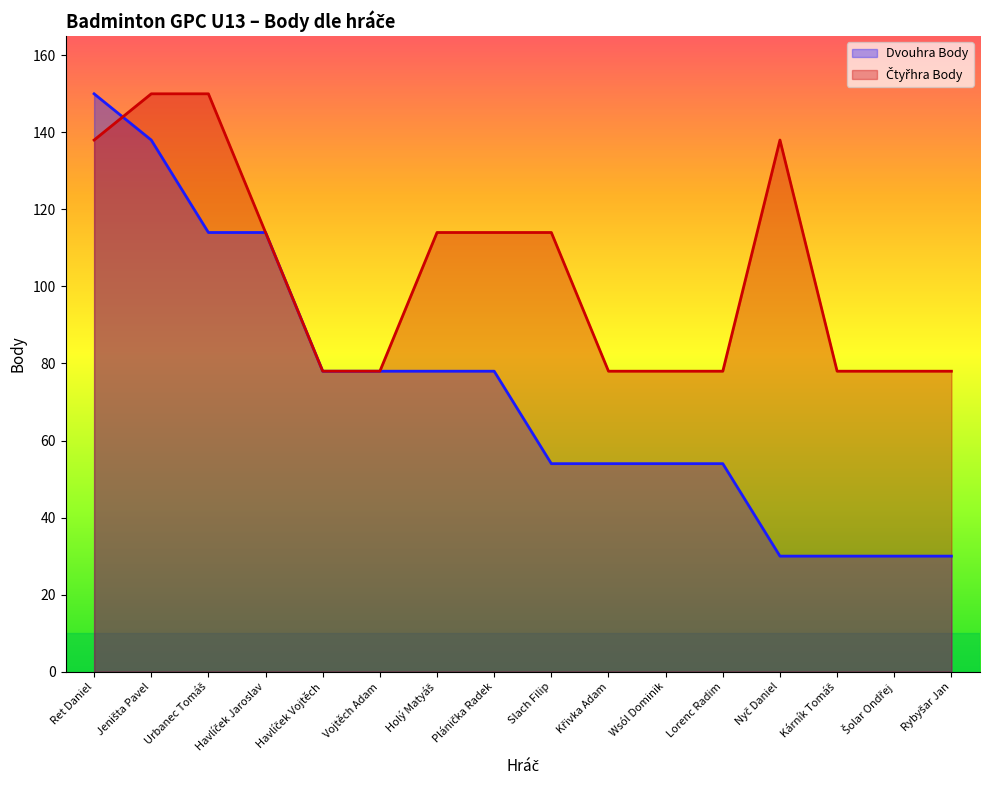

Is it true that Dvouhra Body equals 25 at Plánička Radek?

False